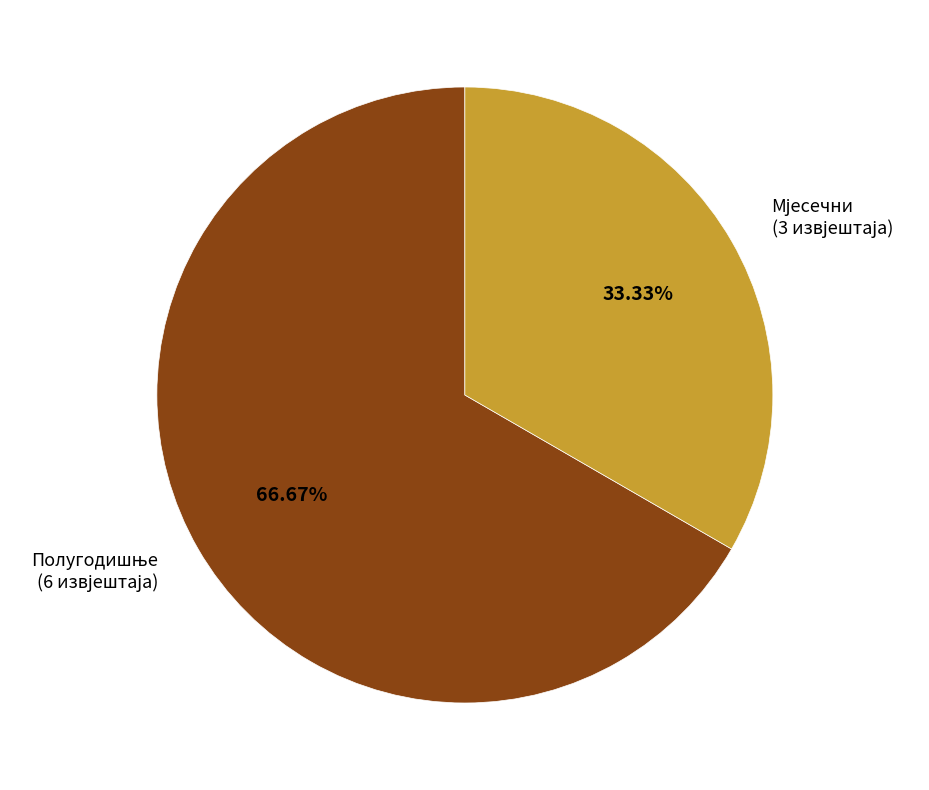

Is there any slice that represents more than half of the pie?

Yes